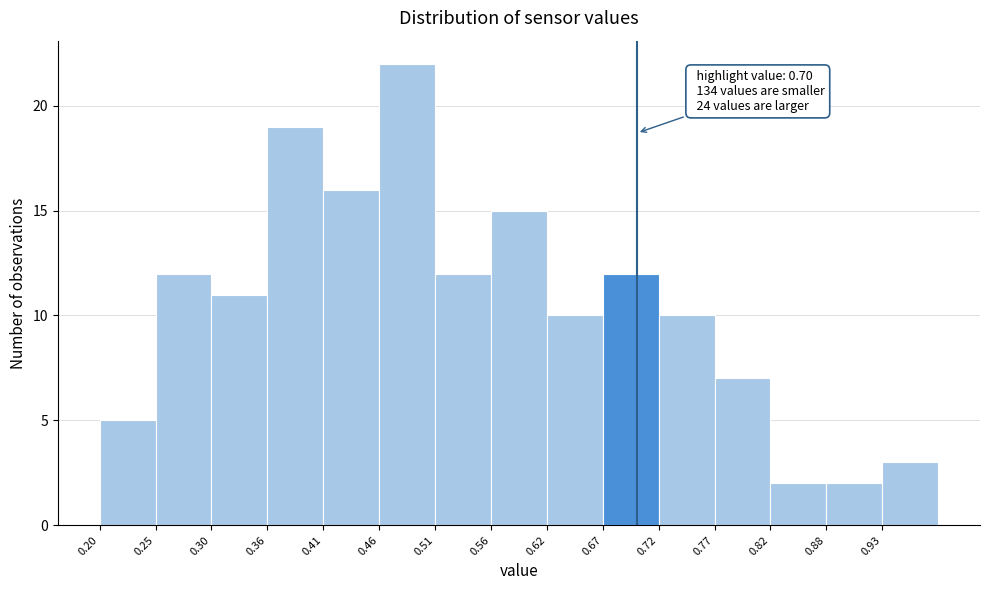

Over which range of the x-axis is the bar tallest?

0.460 to 0.512